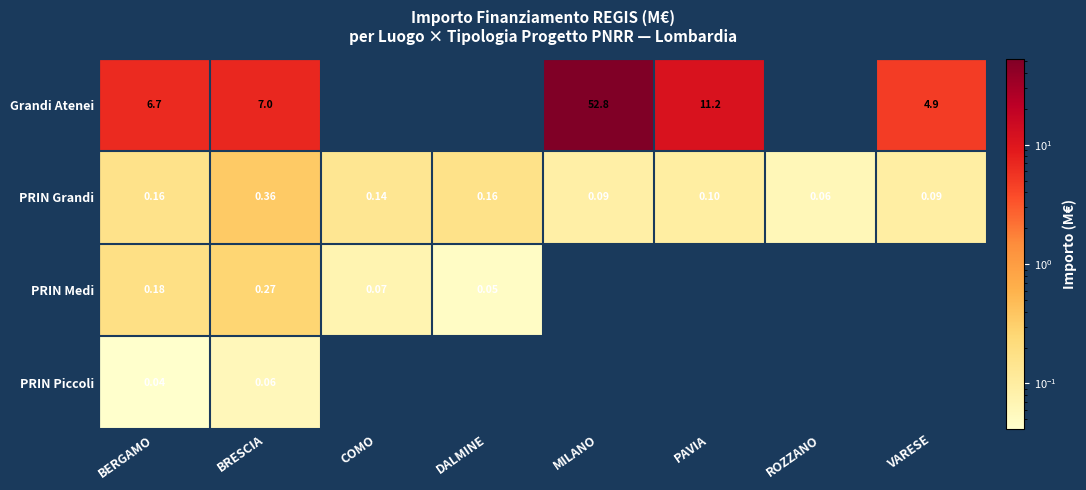

What is the maximum value shown in the chart?

52.8